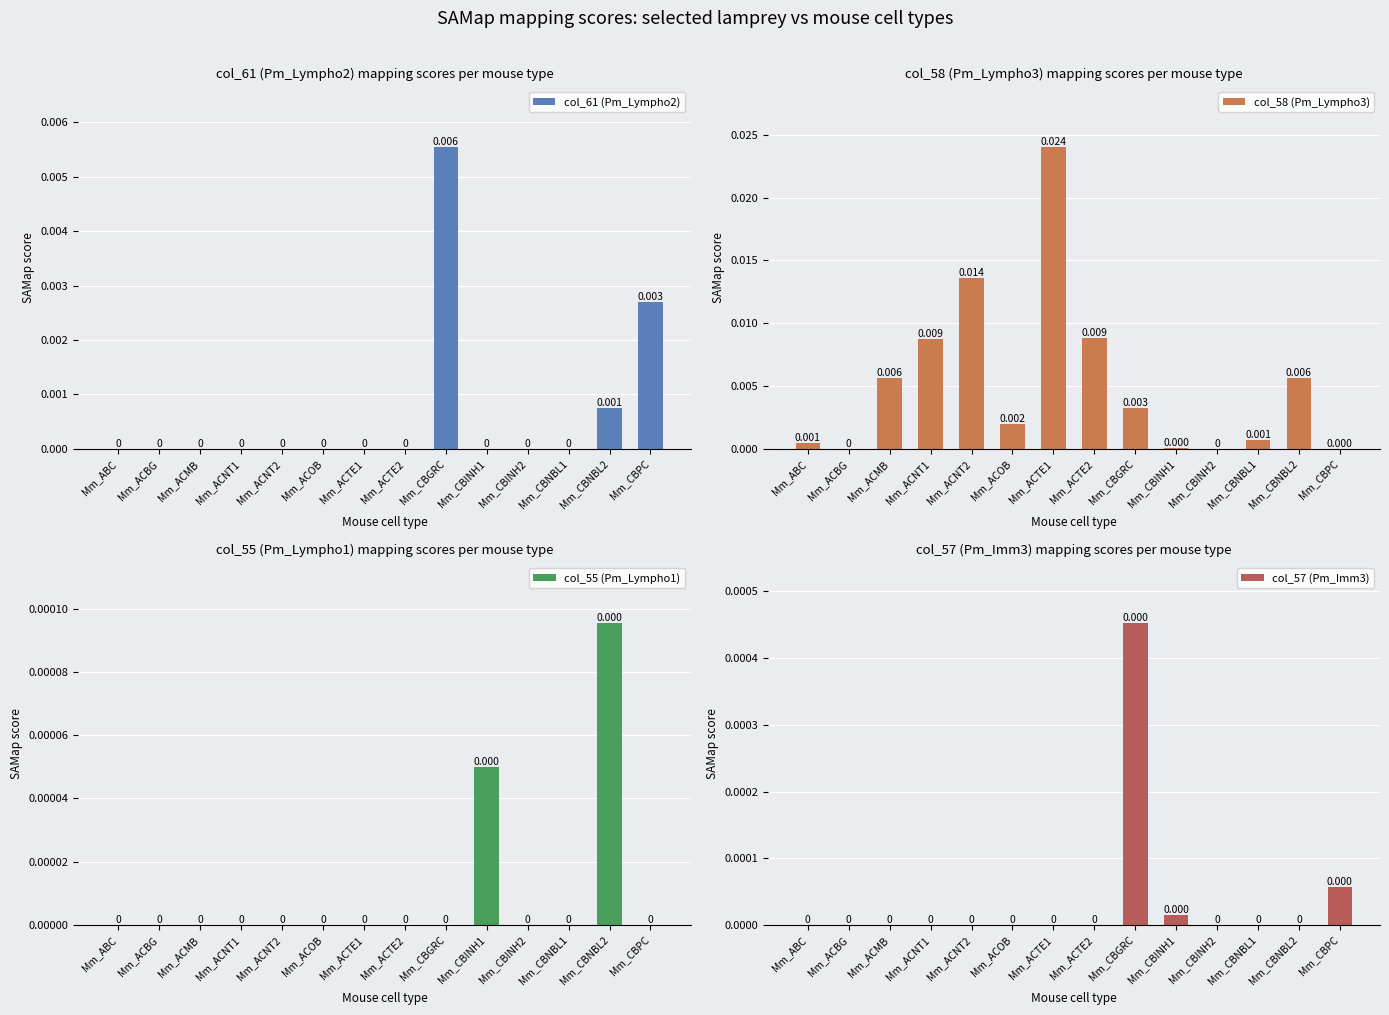

What are all the series names shown in the legend?

col_61 (Pm_Lympho2), col_58 (Pm_Lympho3), col_55 (Pm_Lympho1), col_57 (Pm_Imm3)